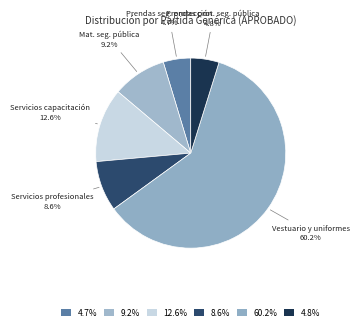

Which category has the smallest portion of the pie?

Prendas de seguridad y protección personal